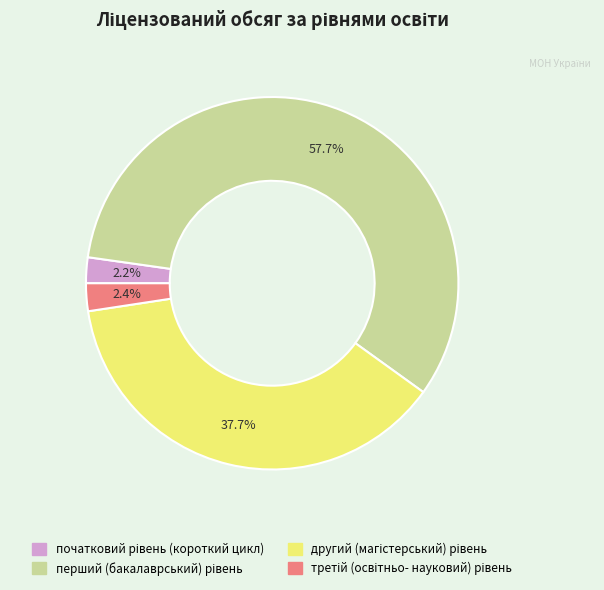

To the nearest percent, what is the average slice percentage?

25%